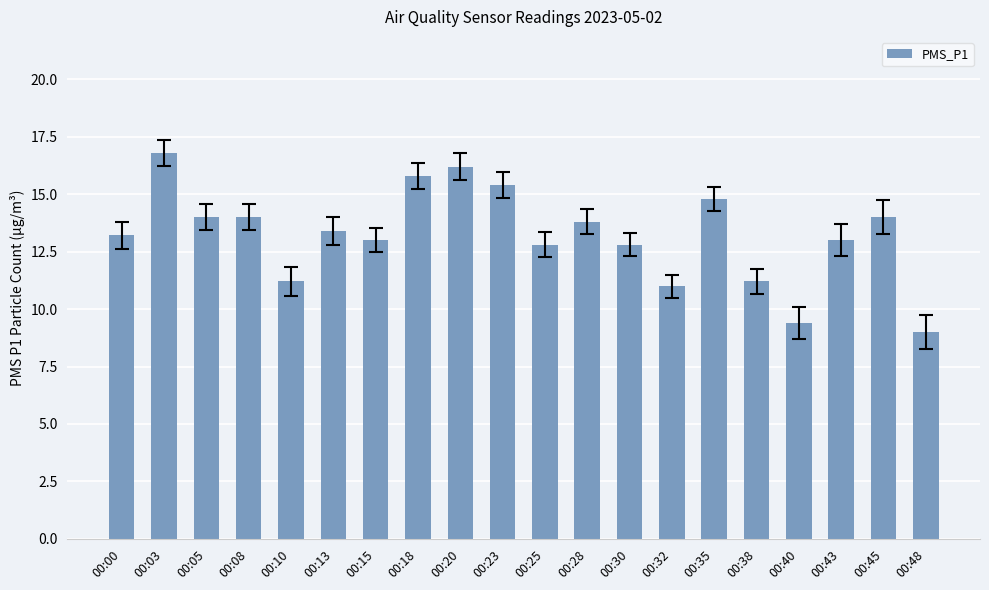

What is the difference between the maximum and minimum values?

7.8